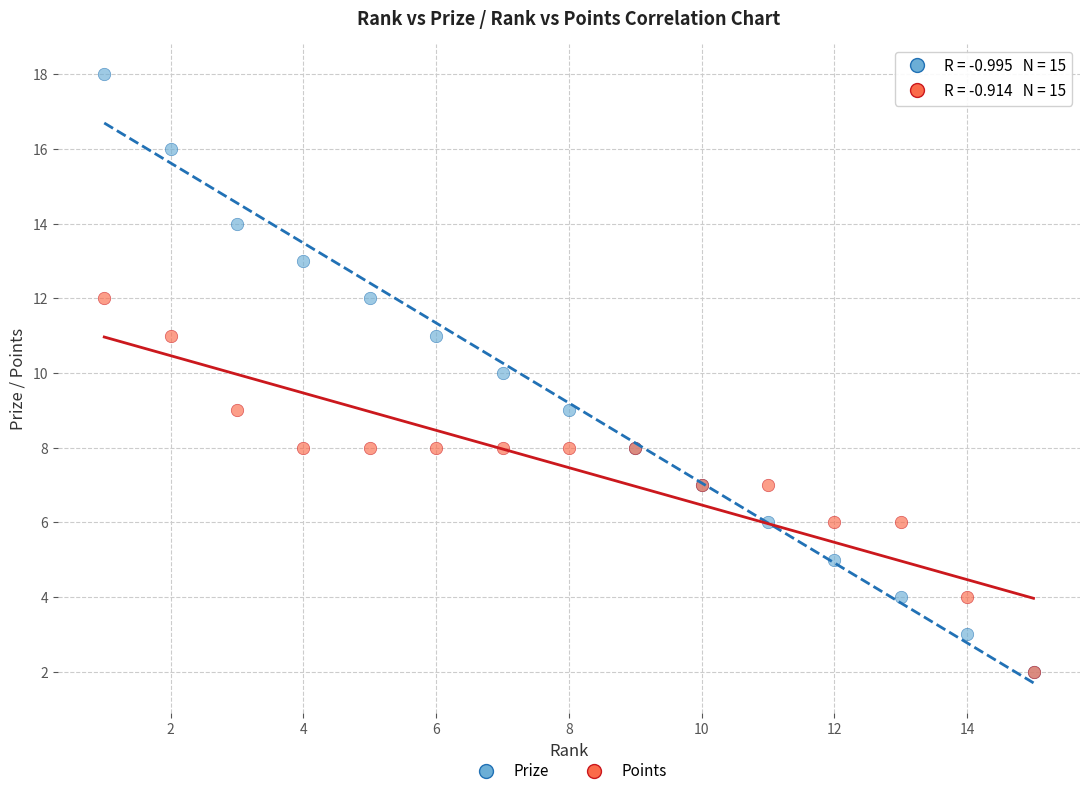

Which series reaches the maximum Y coordinate?

Prize